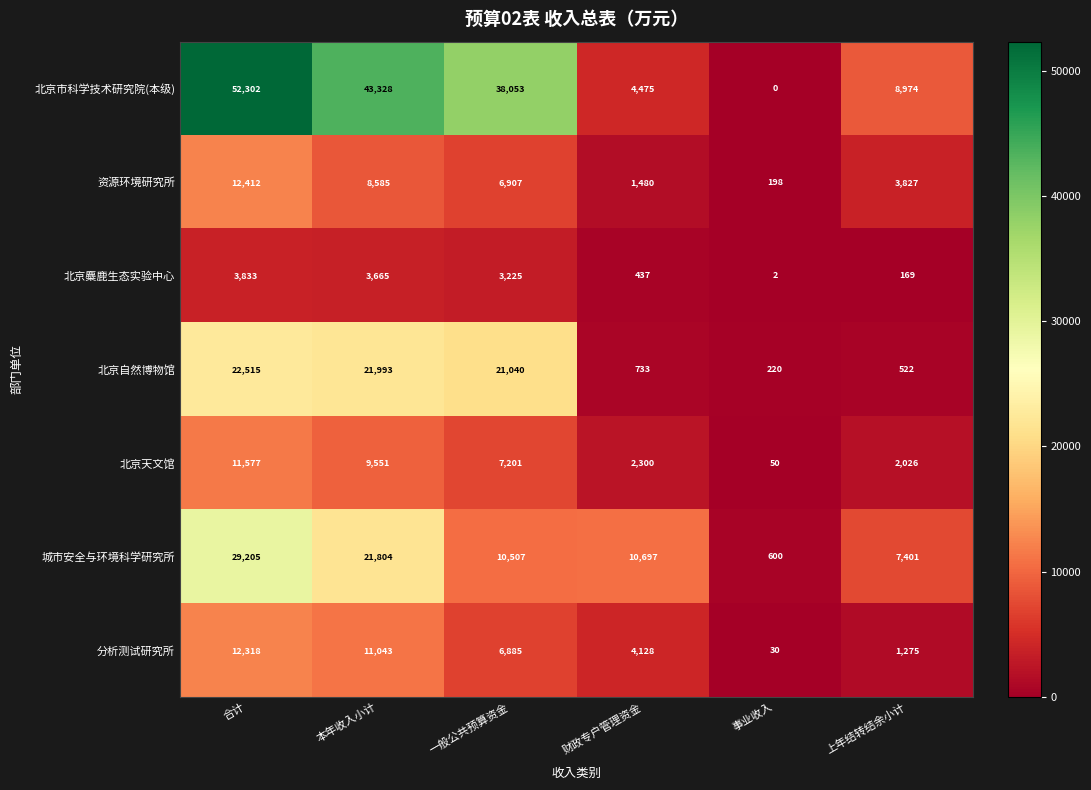

Where does the 资源环境研究所 series first go above 6907?

合计